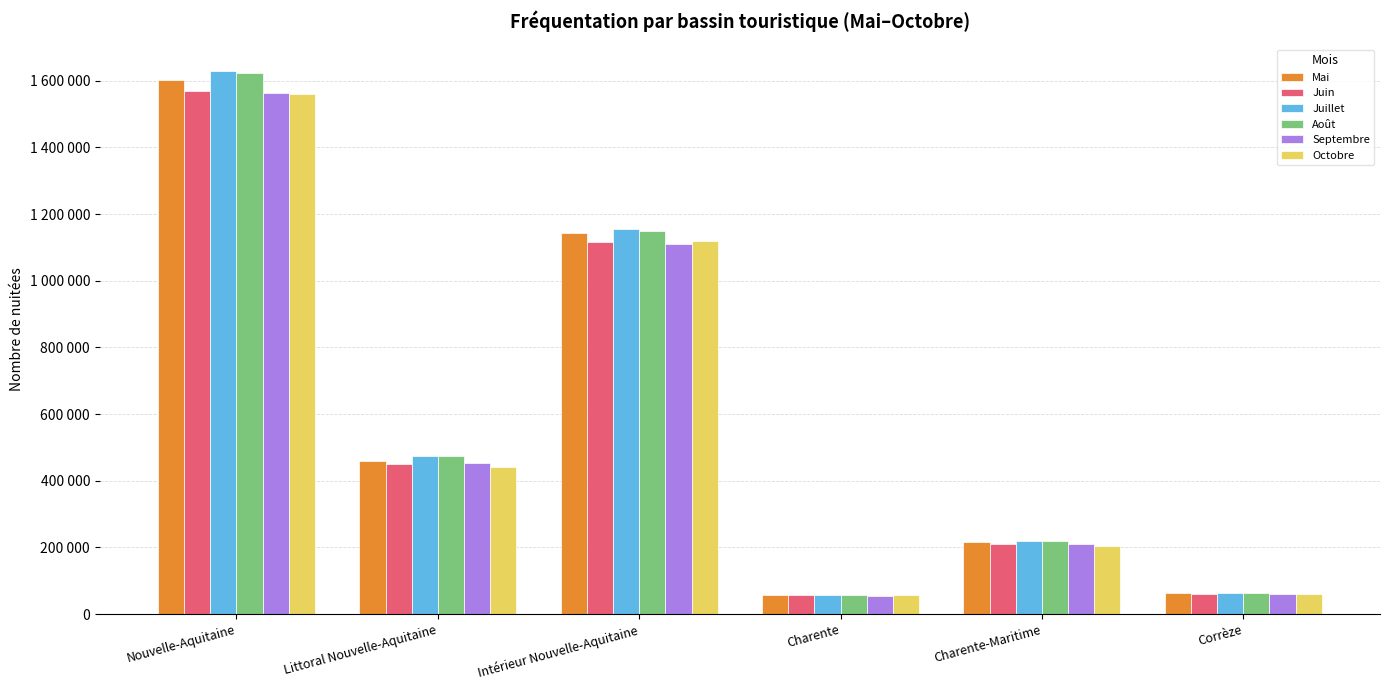

At which label is Août closest to 840249?

Intérieur Nouvelle-Aquitaine